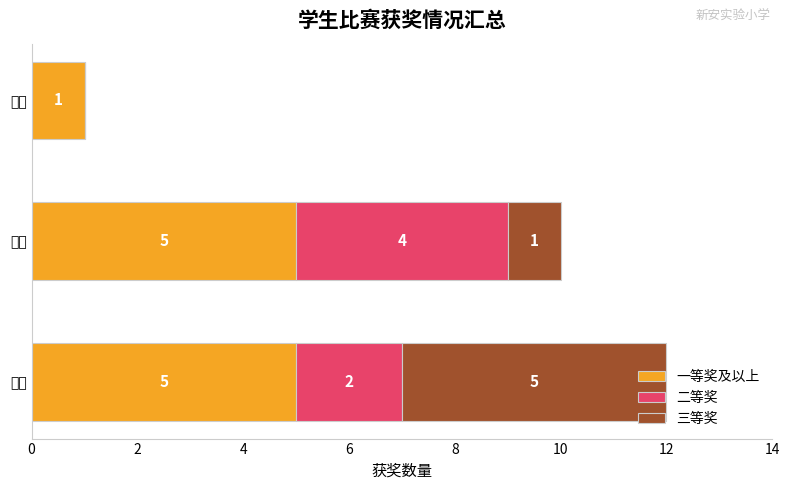

How many series are shown in this chart?

3